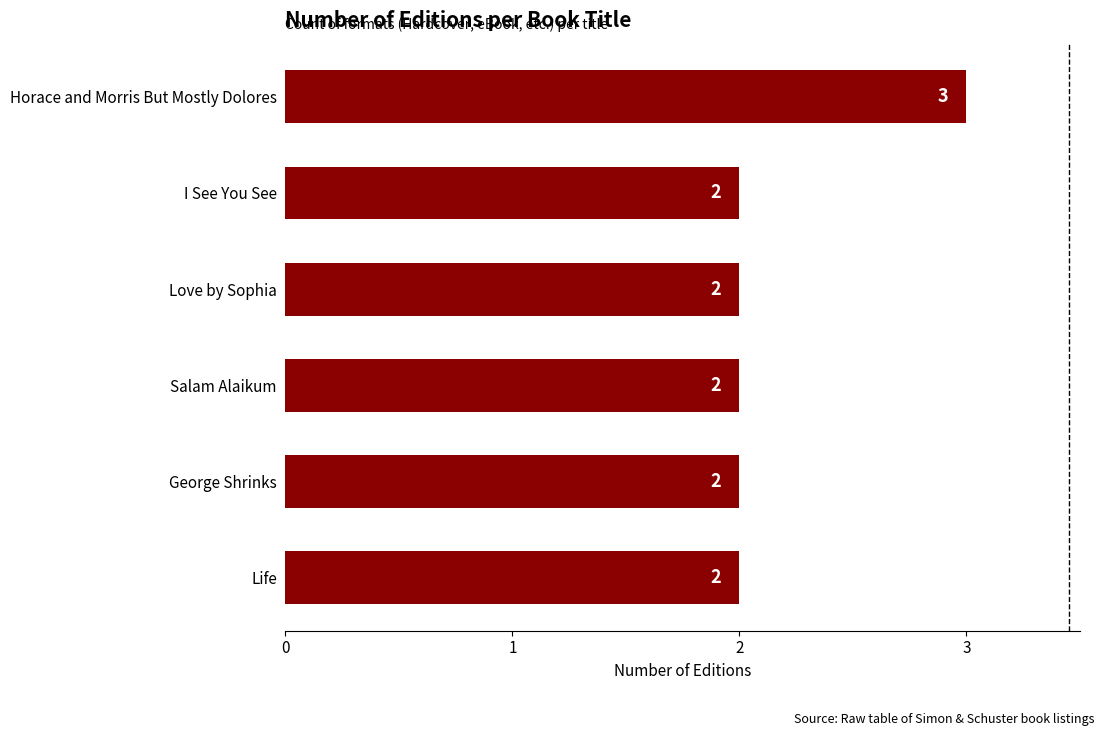

Is it true that the value at George Shrinks is 2?

True